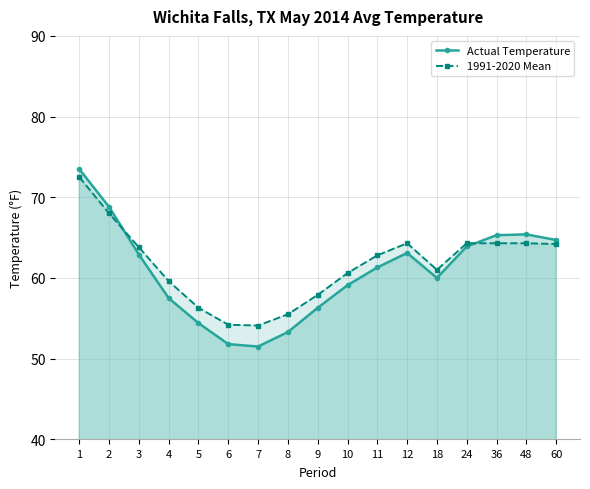

Does the chart display data point markers on the line(s)?

Yes